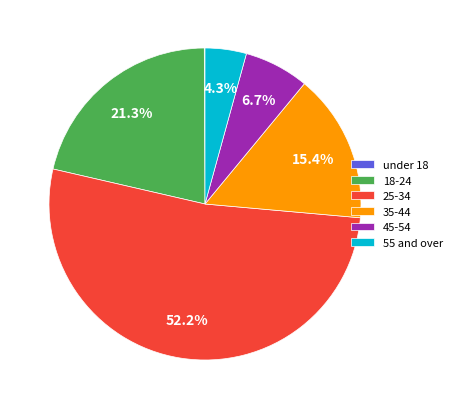

Which slice represents more than half of the pie?

25-34